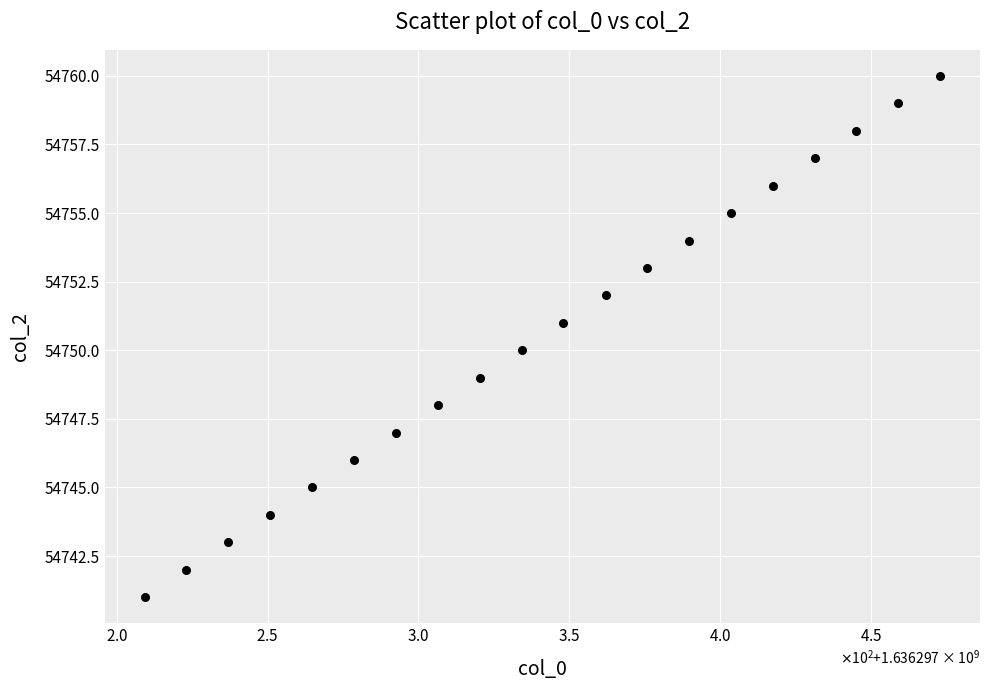

What is the range of Y values (max minus min)?

19